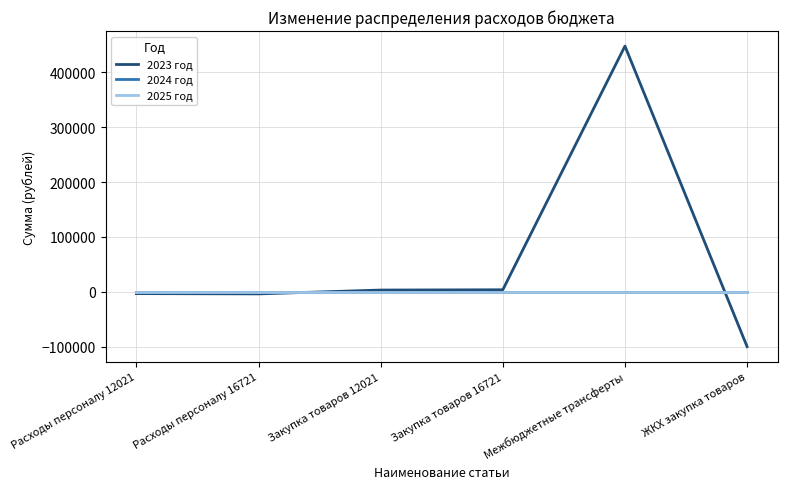

What position from the left is Расходы персоналу 12021?

1